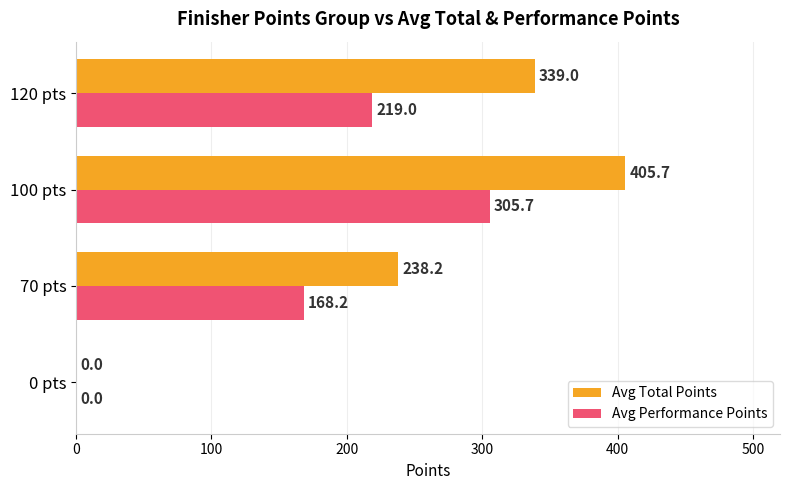

What is the approximate value of Avg Performance Points at 120 pts?

219.0